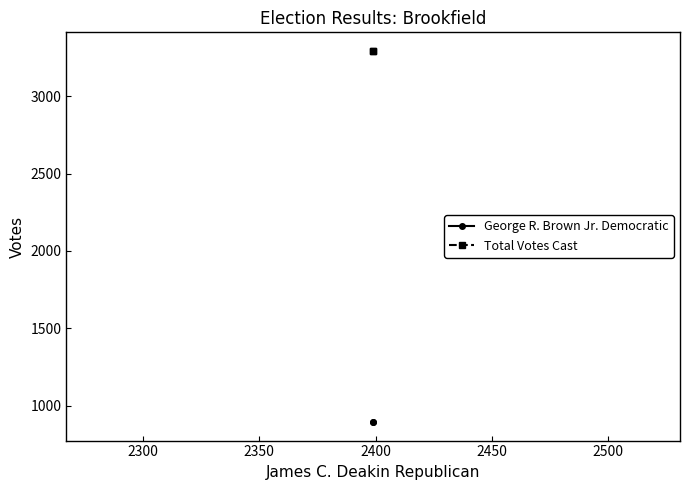

What is the sum of all Total Votes Cast values?

6586